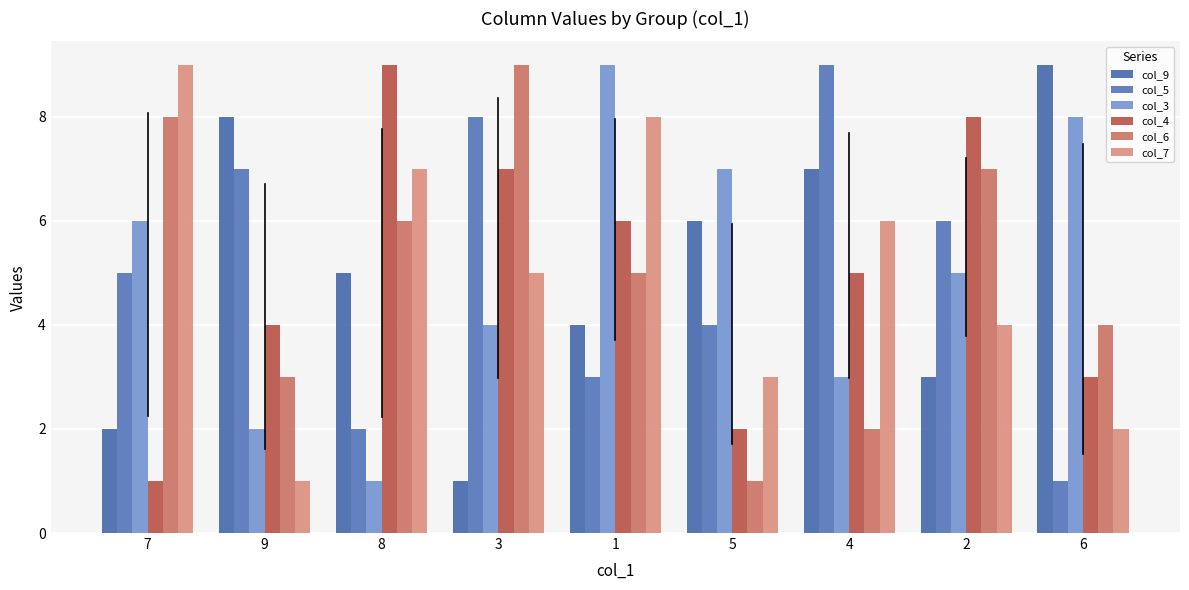

At which category does the chart reach its peak across all series?

6